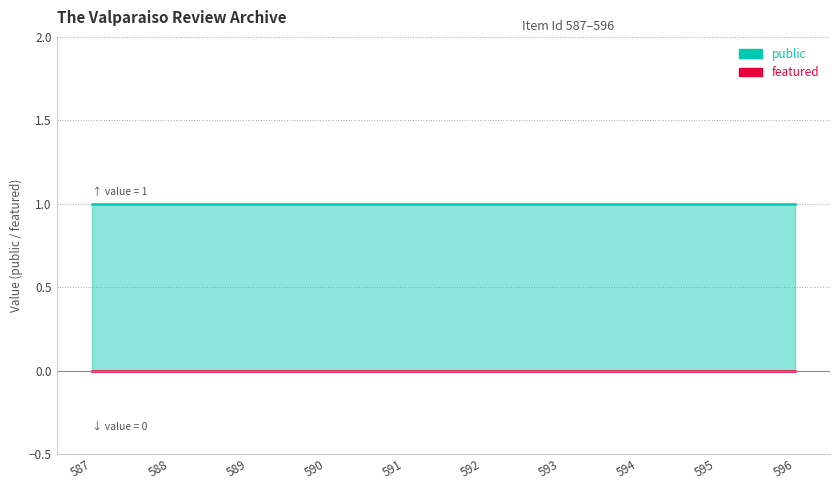

How many lines are shown in the chart?

2